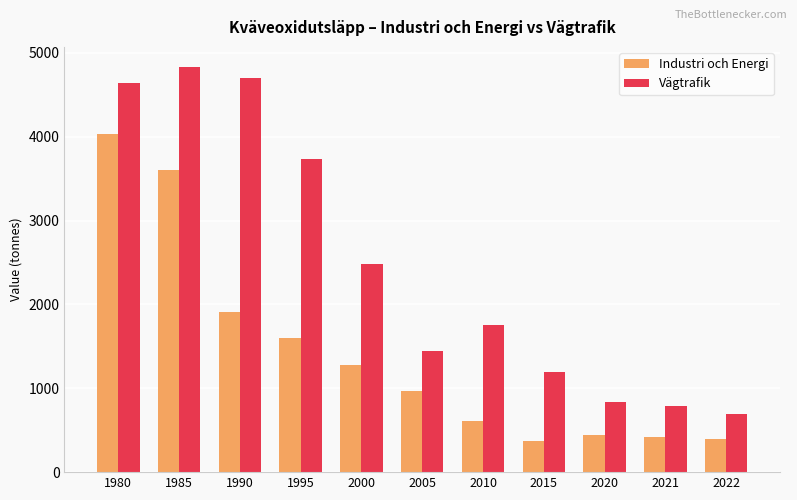

Reading left to right, transcribe all the data shown in this chart.

Industri och Energi: 1980=4027	1985=3600	1990=1904	1995=1601	2000=1273	2005=965	2010=604	2015=366	2020=446	2021=422	2022=394
Vägtrafik: 1980=4645	1985=4830	1990=4706	1995=3736	2000=2484	2005=1450	2010=1757	2015=1200	2020=836	2021=792	2022=695